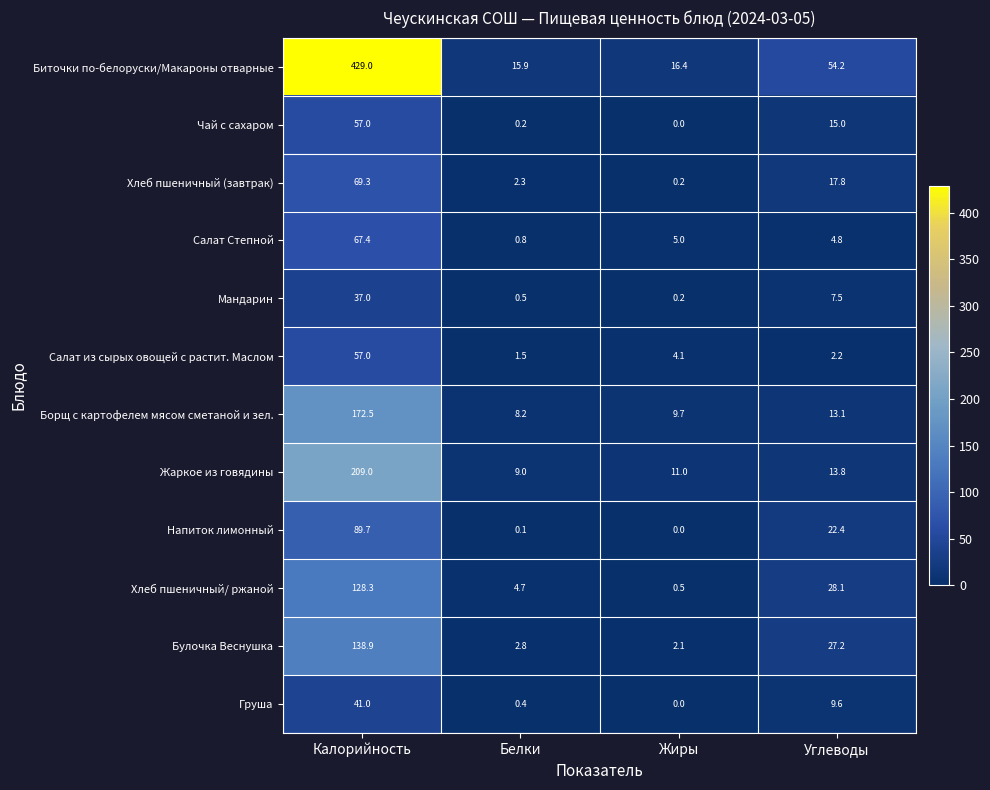

At which category is the sum across all series the highest?

Калорийность